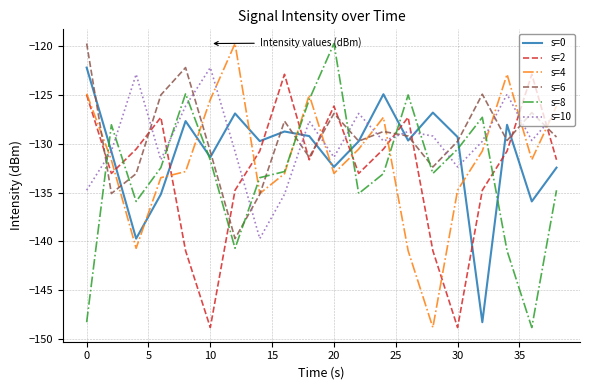

In s=2, how many points are lower than both neighbors (excluding endpoints)?

5